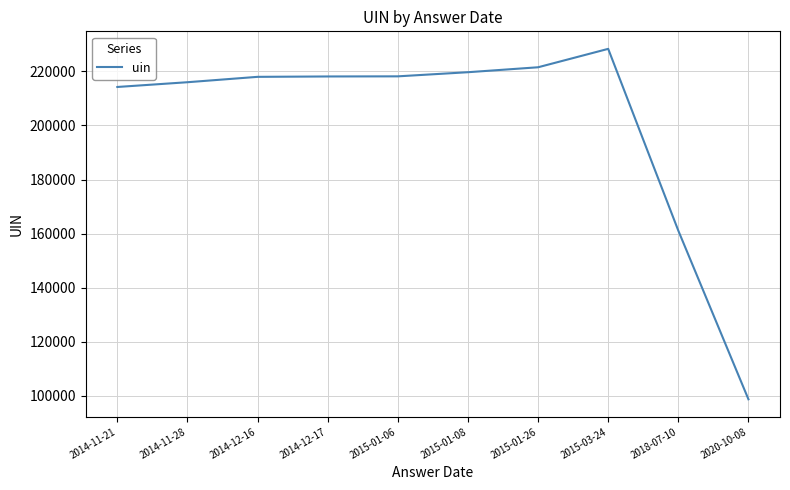

Approximately how many times larger is the value at 2014-12-17 compared to 2018-07-10?

1.4